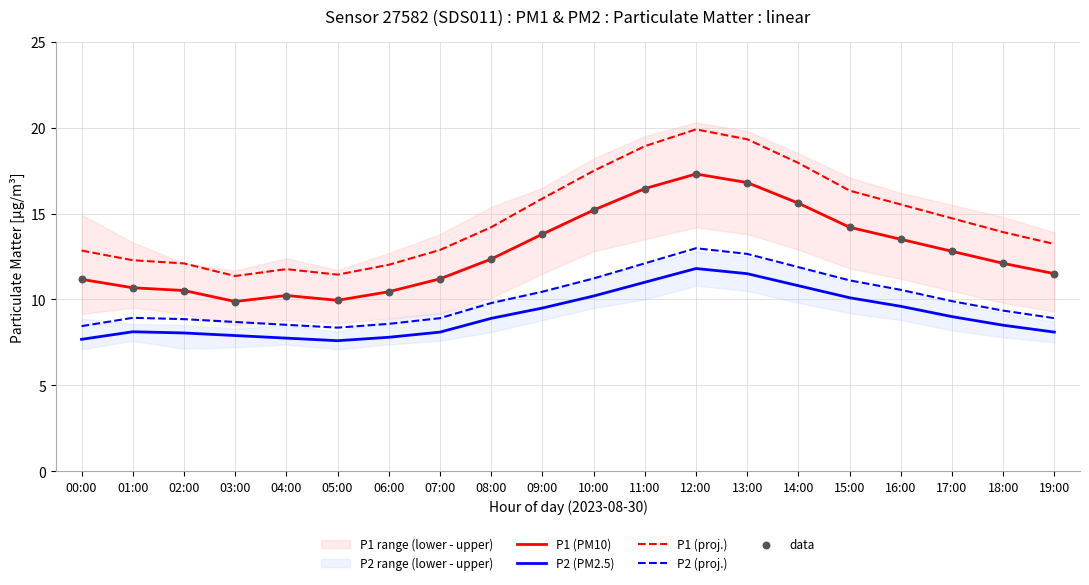

What is the total value across all series at 17:00?

59.2